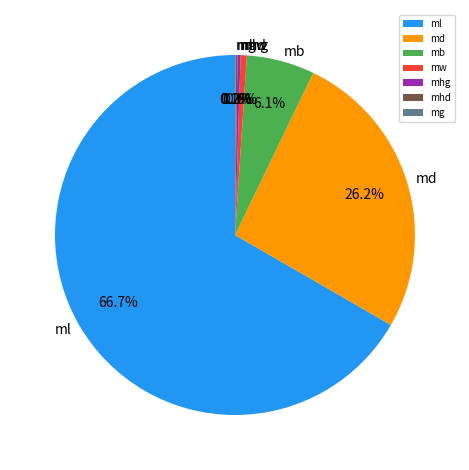

Do mw and md together represent more than half of the pie?

No